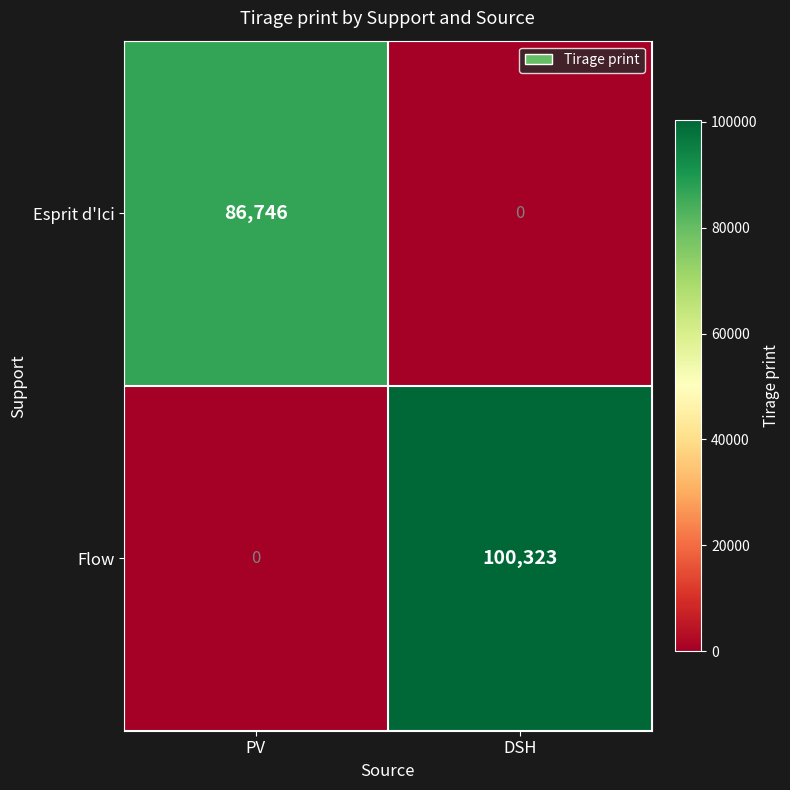

At which label does Esprit d'Ici reach its peak?

PV